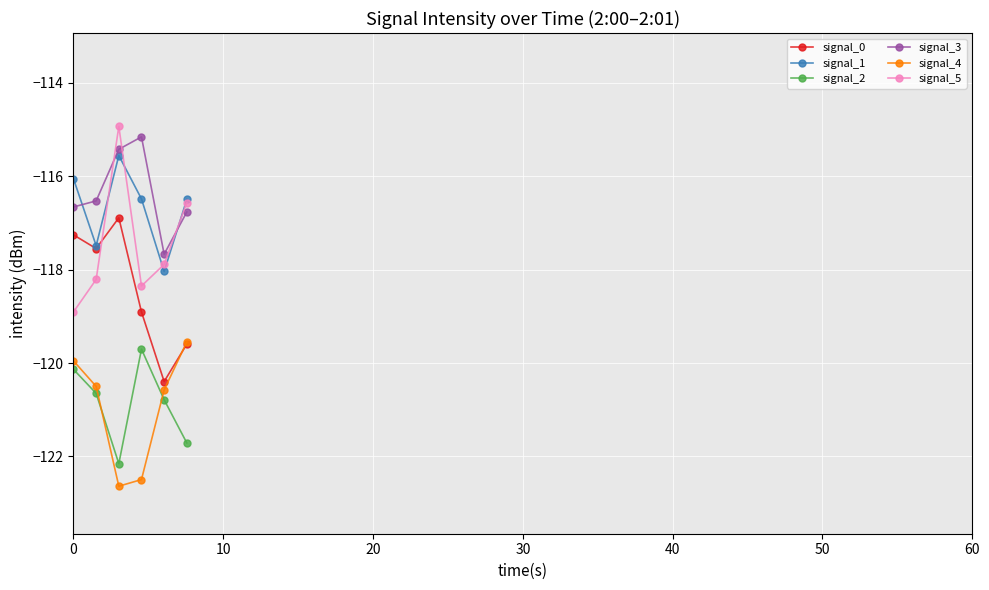

What is the highest value of the signal_3 series?

-115.2